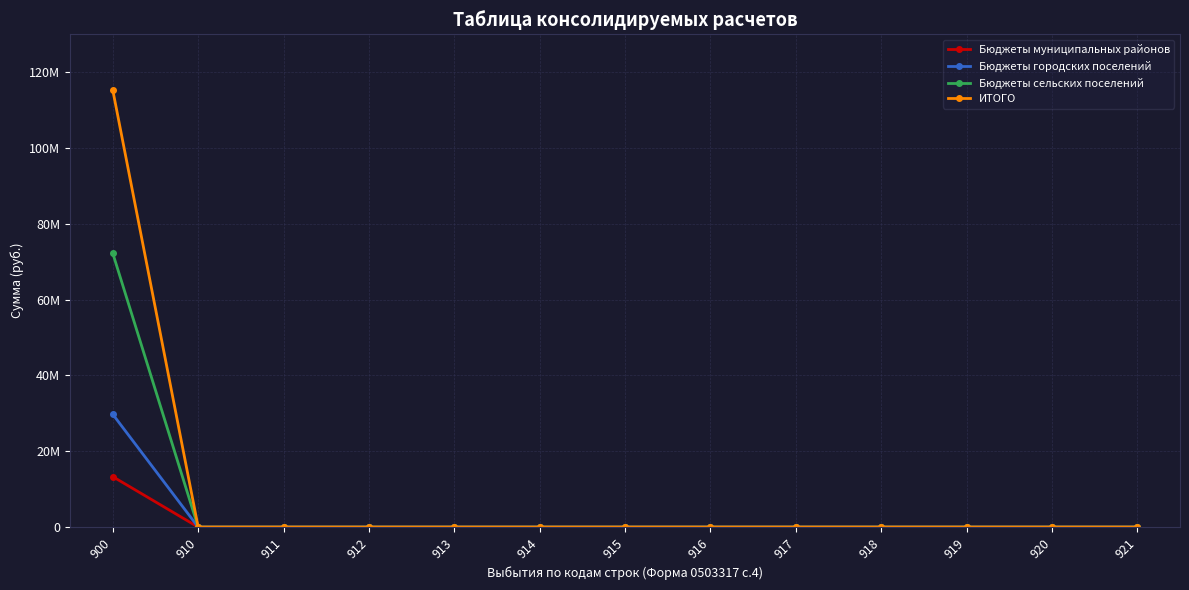

What is the difference between the maximum and minimum values in the Бюджеты сельских поселений series?

72225026.8